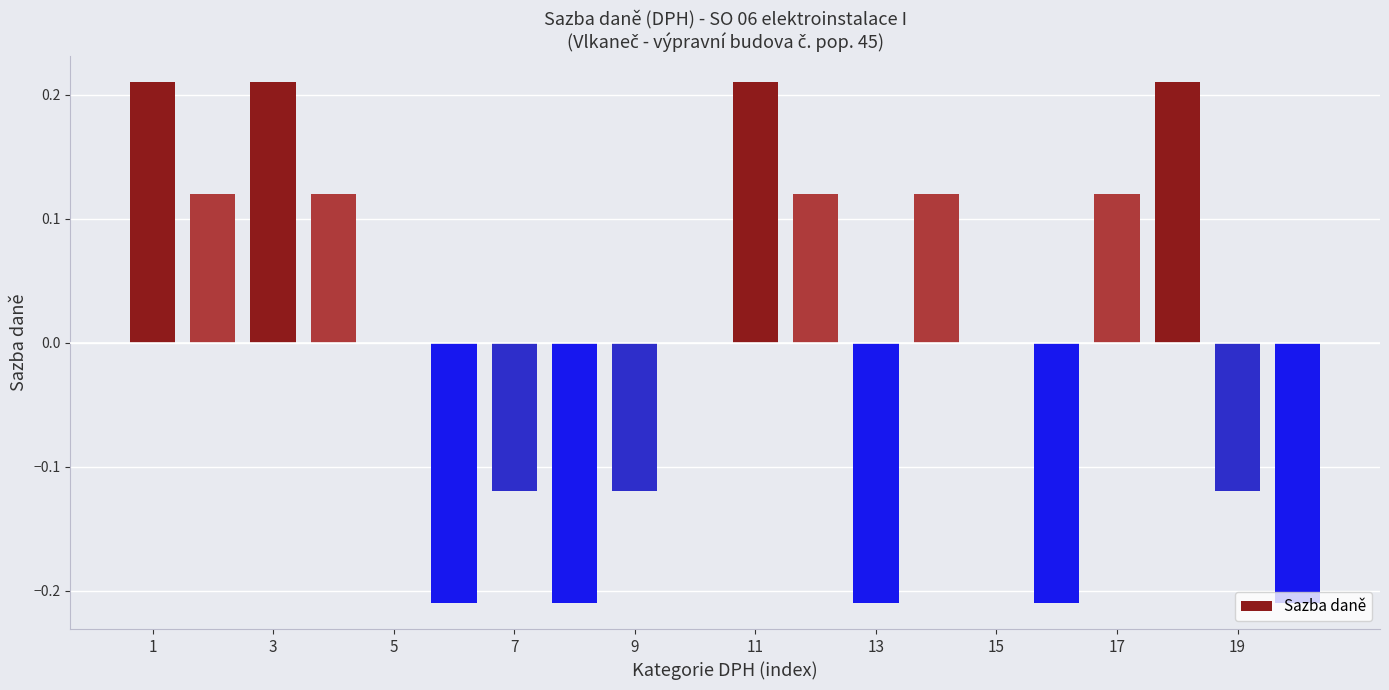

How many categories are shown in the chart?

20